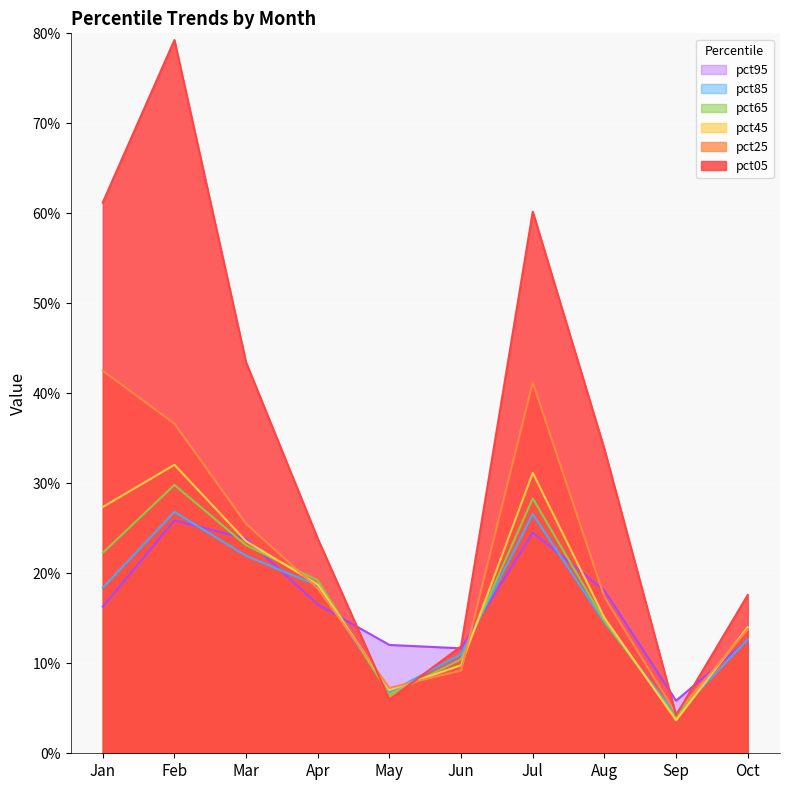

In pct05, how many points are higher than both neighbors (excluding endpoints)?

2